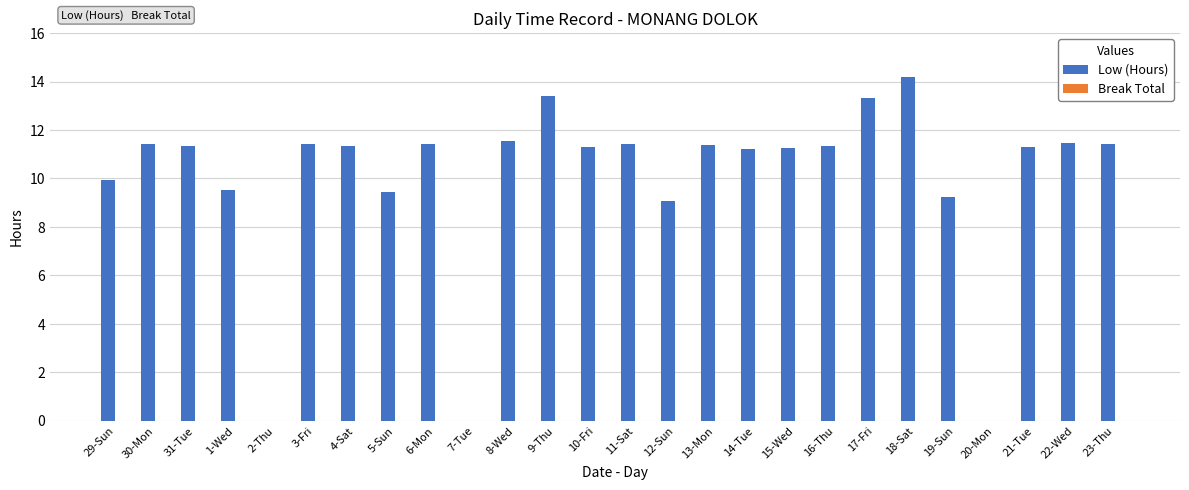

What is the approximate value at 19-Sun?

9.2